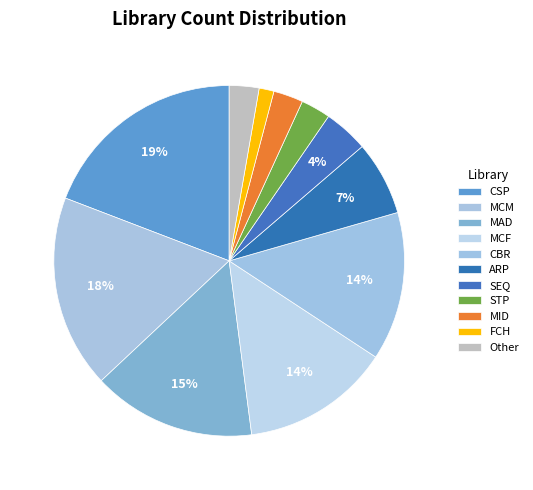

The ARP slice represents 1% of the pie. True or false?

False